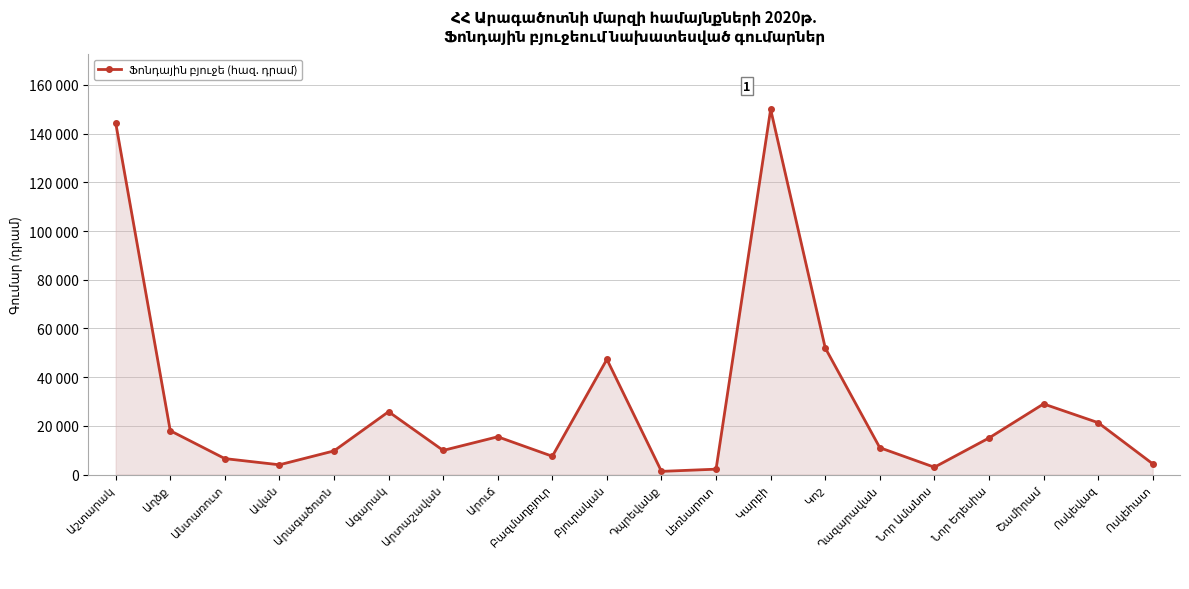

Which category has the highest value across all series?

Կարբի